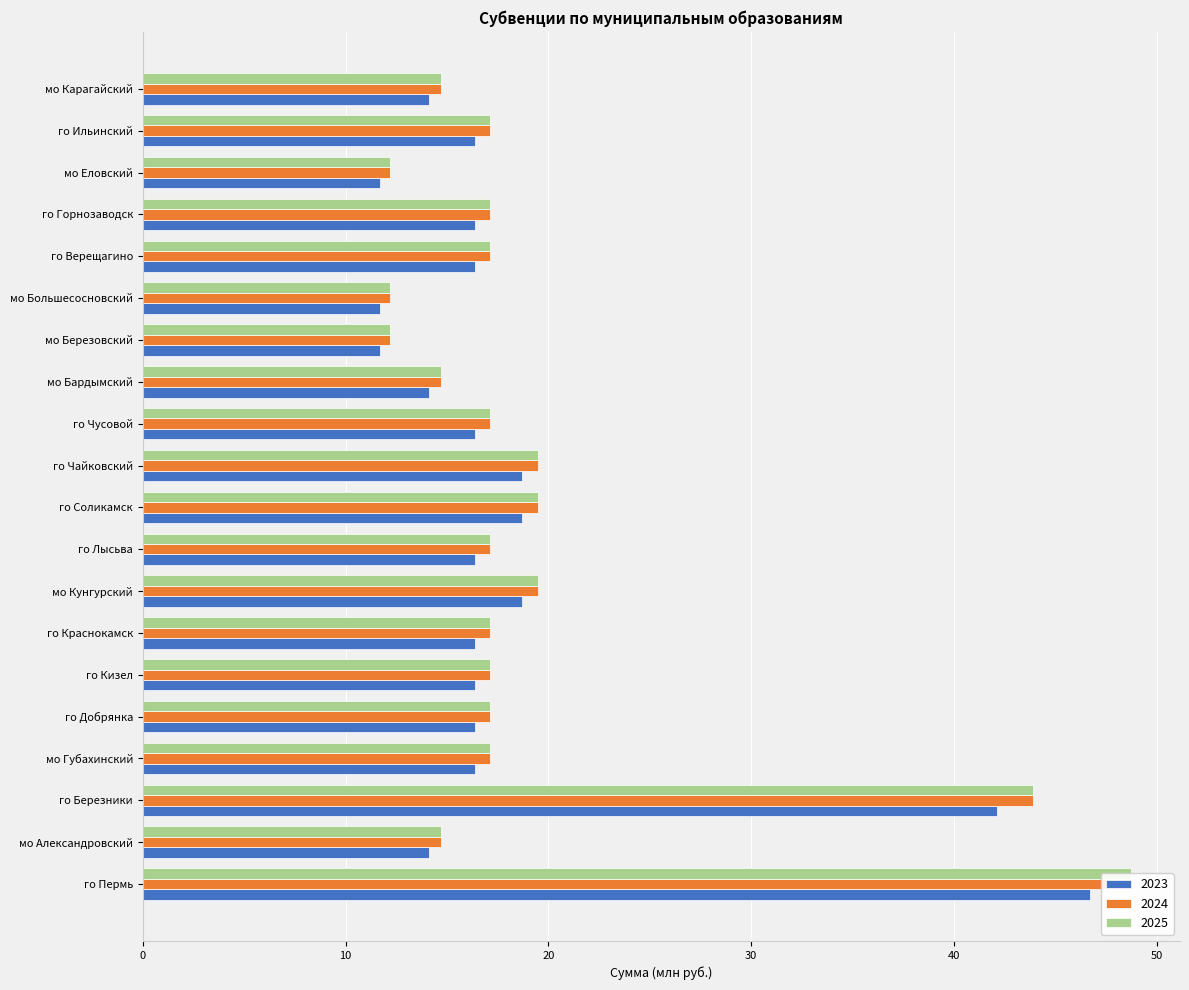

What are all the series names shown in the legend?

2023, 2024, 2025